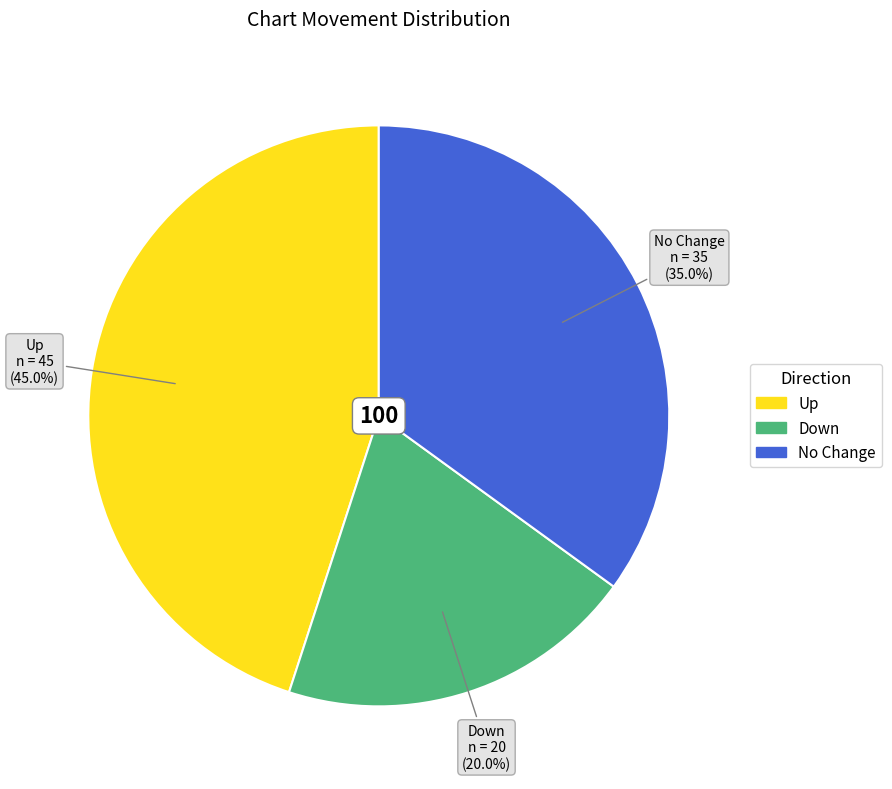

Does Down represent more than half of the total?

No